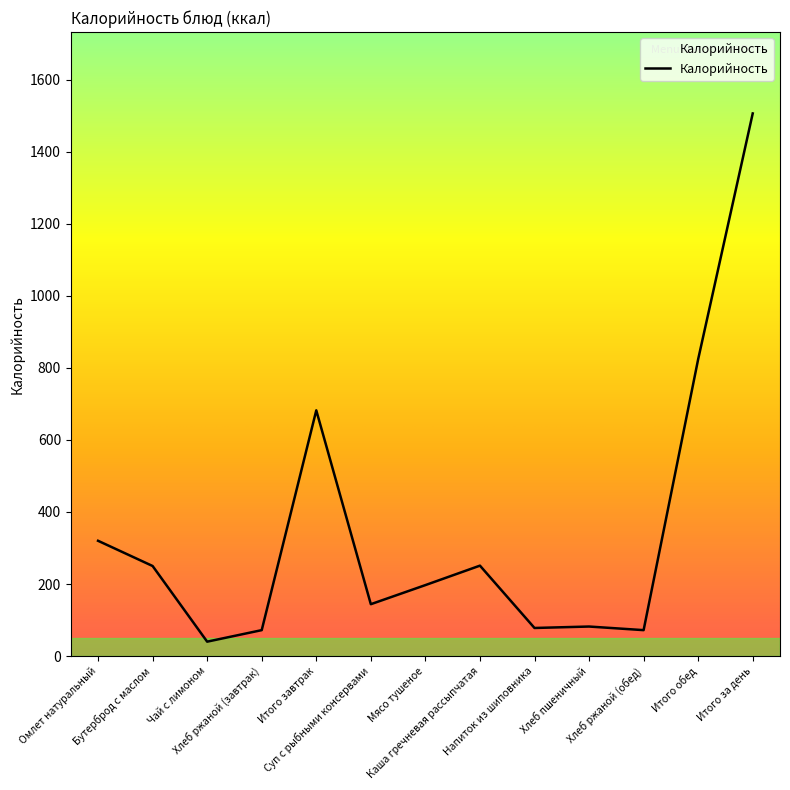

What is the difference between the maximum and minimum values?

1466